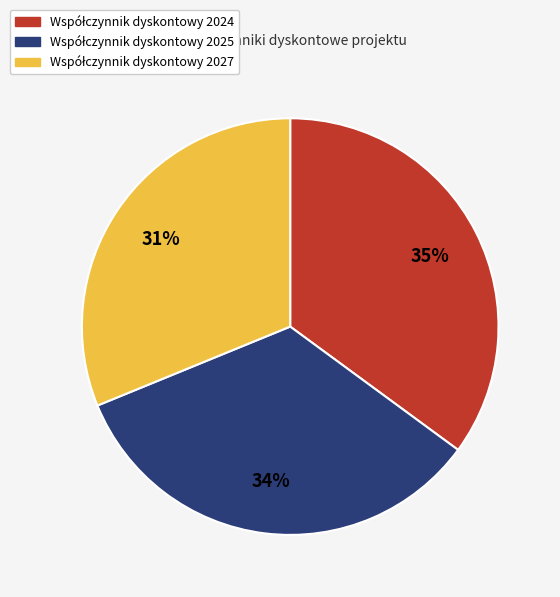

To the nearest percent, what is the difference between the largest and smallest slice percentages?

4%